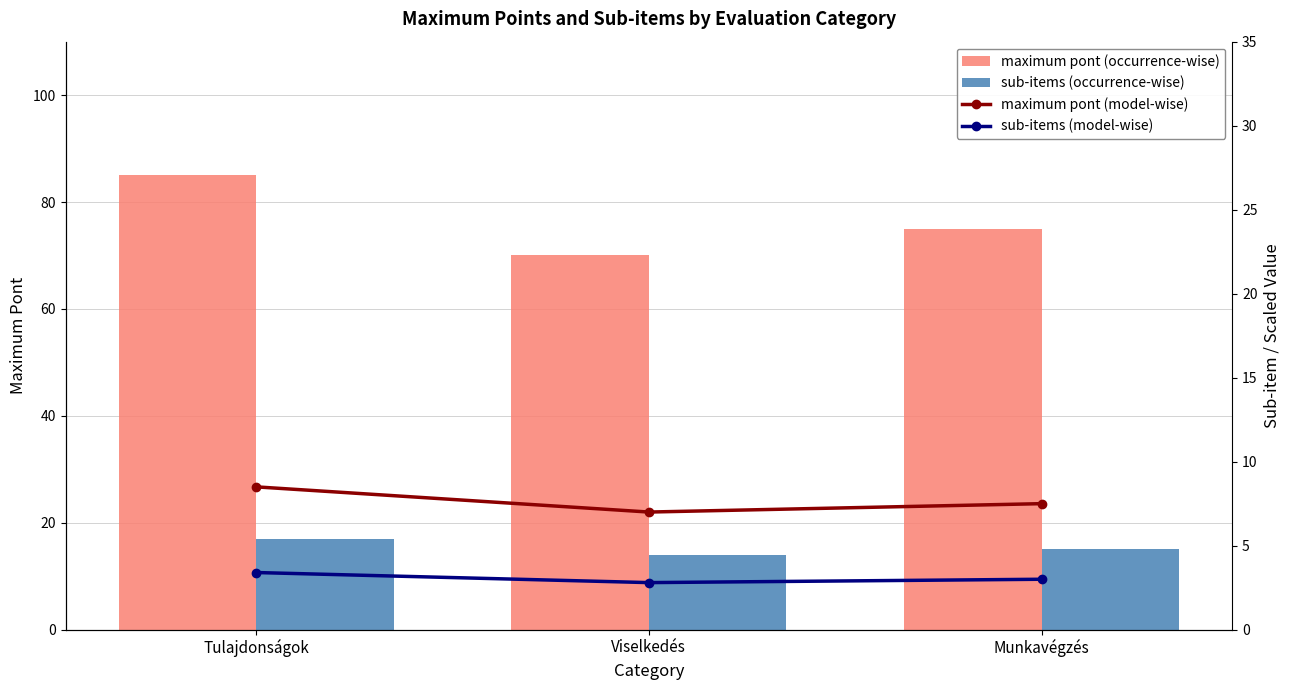

At which label is sub-items (model-wise) closest to 3?

Munkavégzés